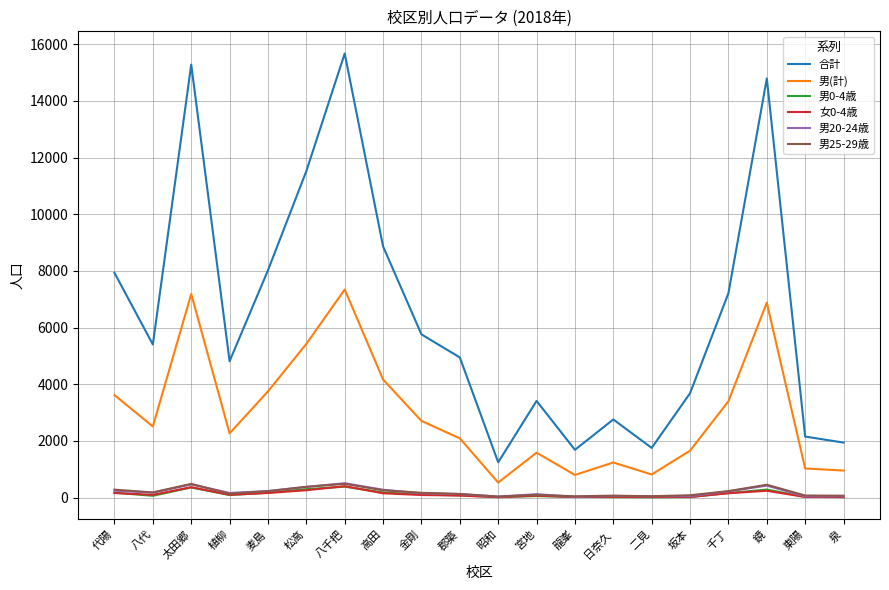

Count the number of data series in this chart.

6